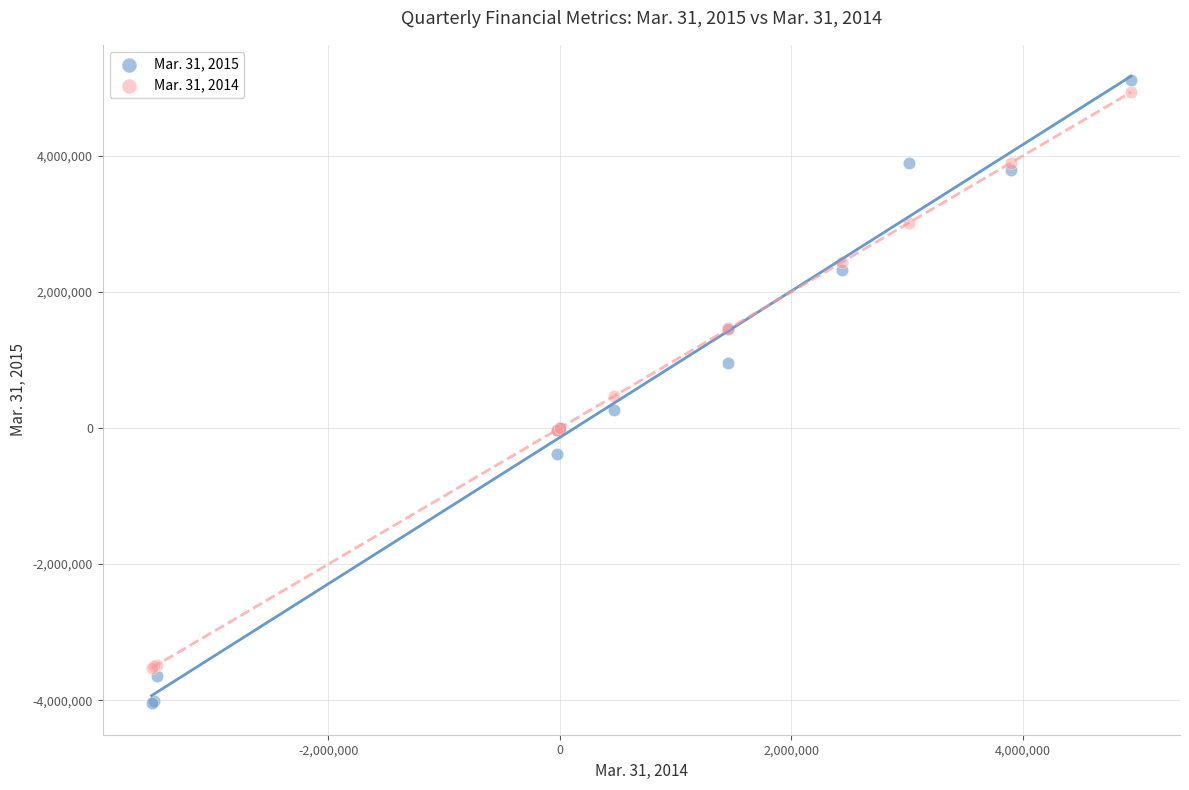

What are all the series names shown in the legend?

Mar. 31, 2015, Mar. 31, 2014